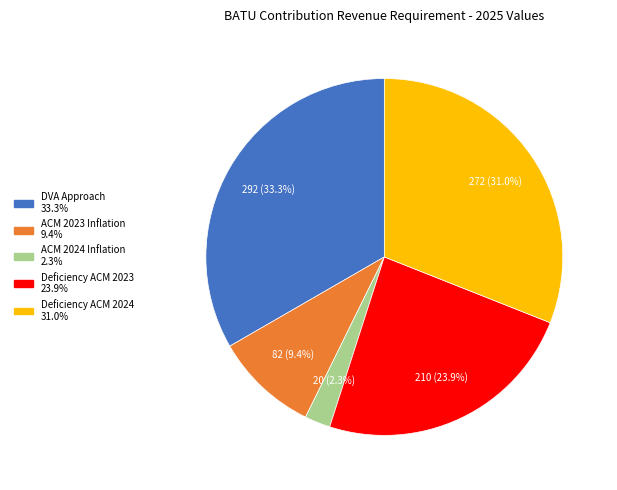

Is there any slice that represents more than half of the pie?

No